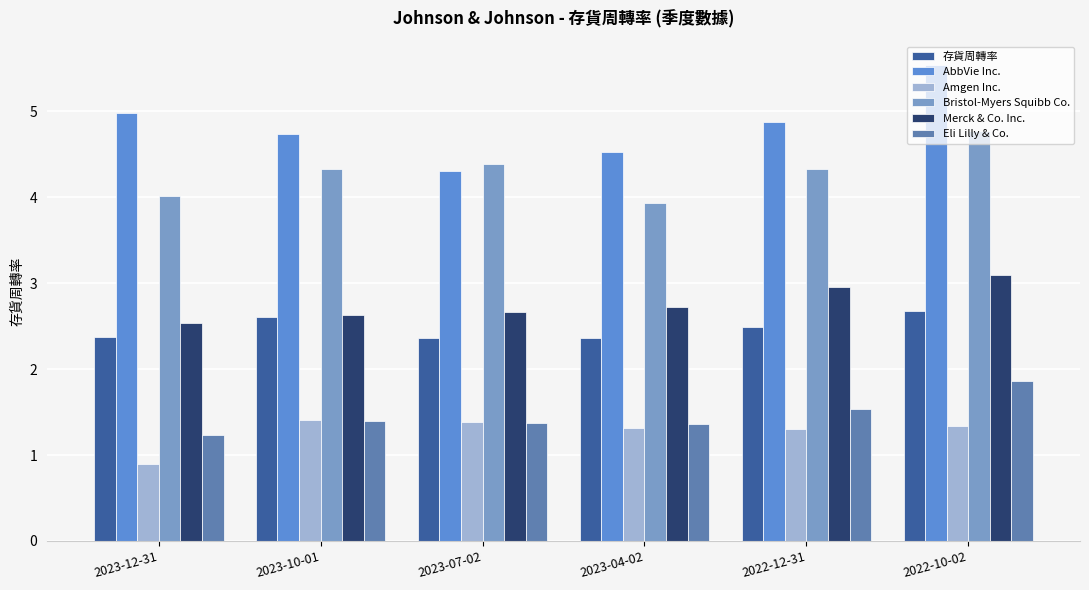

What are all the series names shown in the legend?

存貨周轉率, AbbVie Inc., Amgen Inc., Bristol-Myers Squibb Co., Merck & Co. Inc., Eli Lilly & Co.